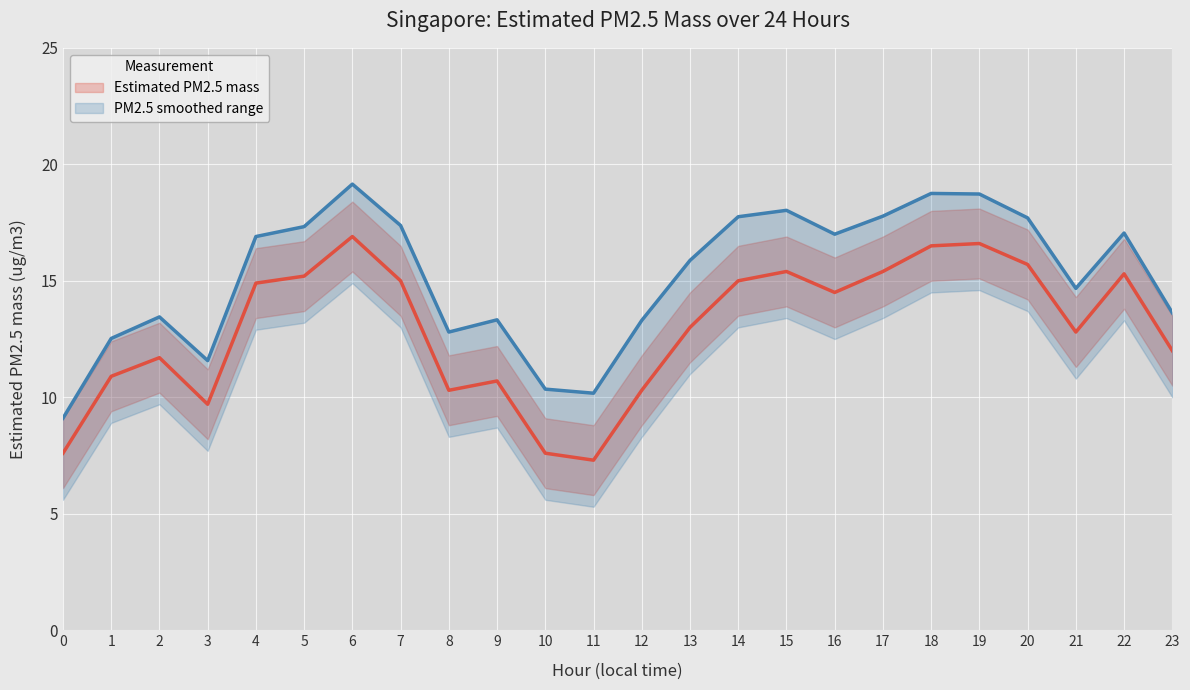

Rank the series by their average value, from highest to lowest.

PM2.5 upper bound, Estimated PM2.5 mass